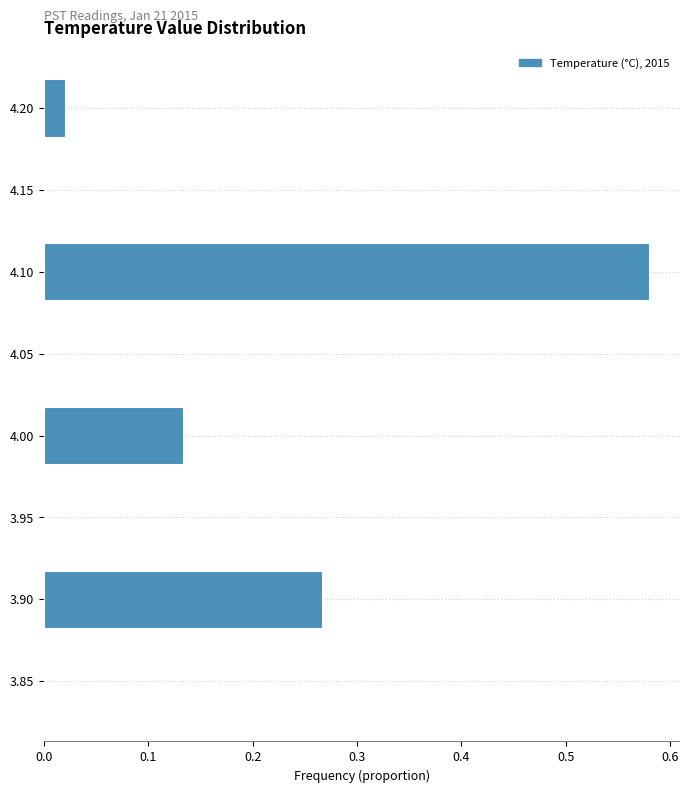

Which has a higher value, 4.00 or 3.85?

4.00